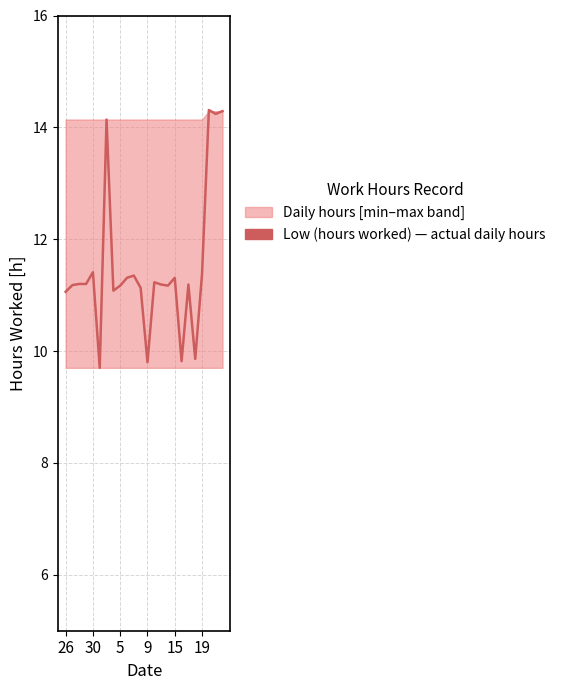

What is the maximum value shown in the chart?

14.3